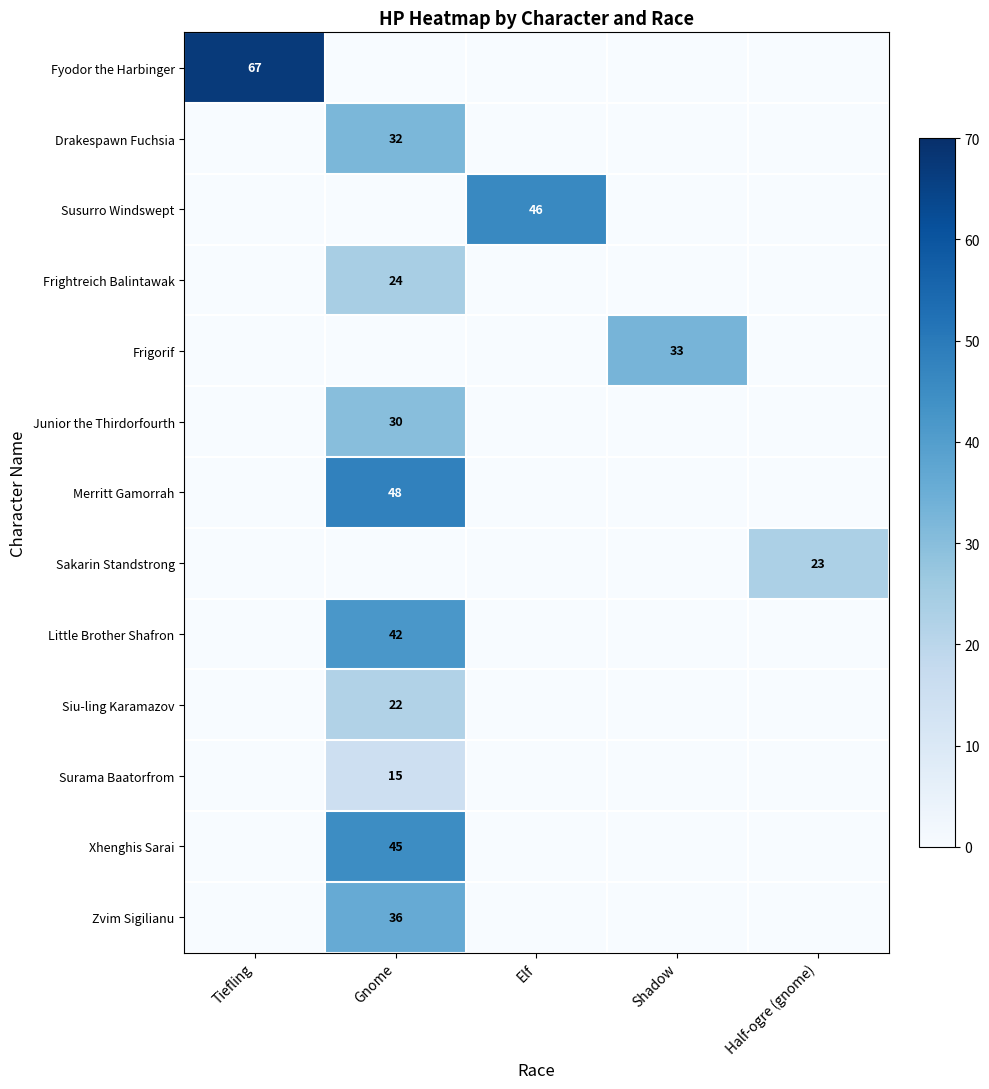

Which series changed the most between Tiefling and Gnome?

Fyodor the Harbinger